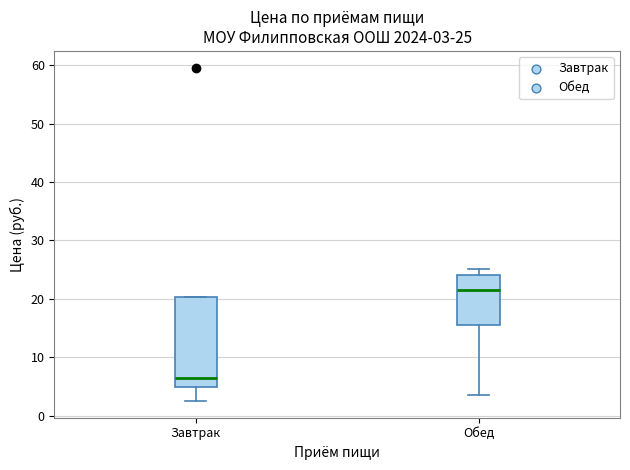

Which box is the tallest, from its lower edge to its upper edge?

Завтрак